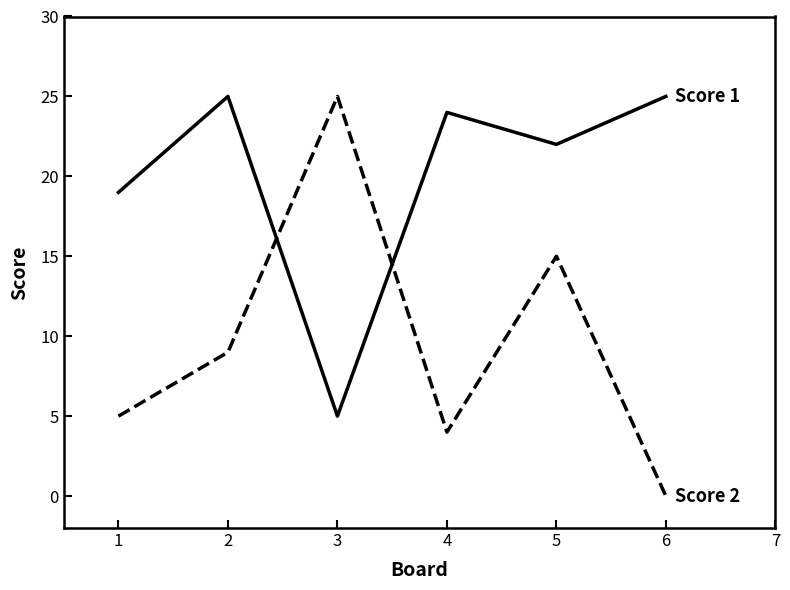

How many categories are shown in the chart?

6